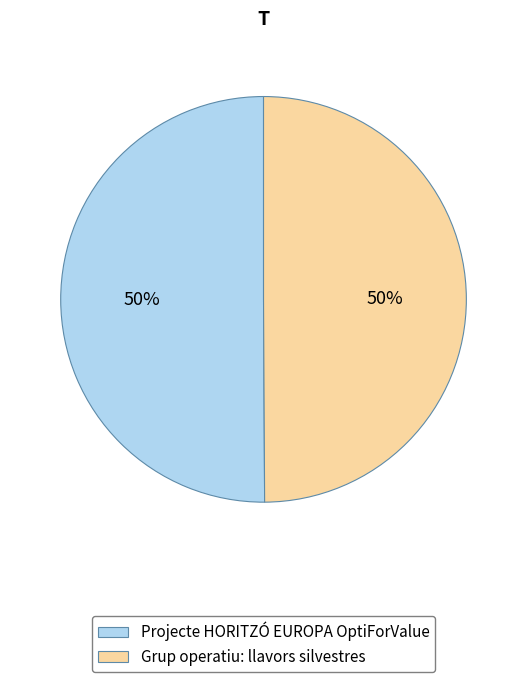

To the nearest percent, what percentage of the pie is Grup operatiu: llavors silvestres?

50%